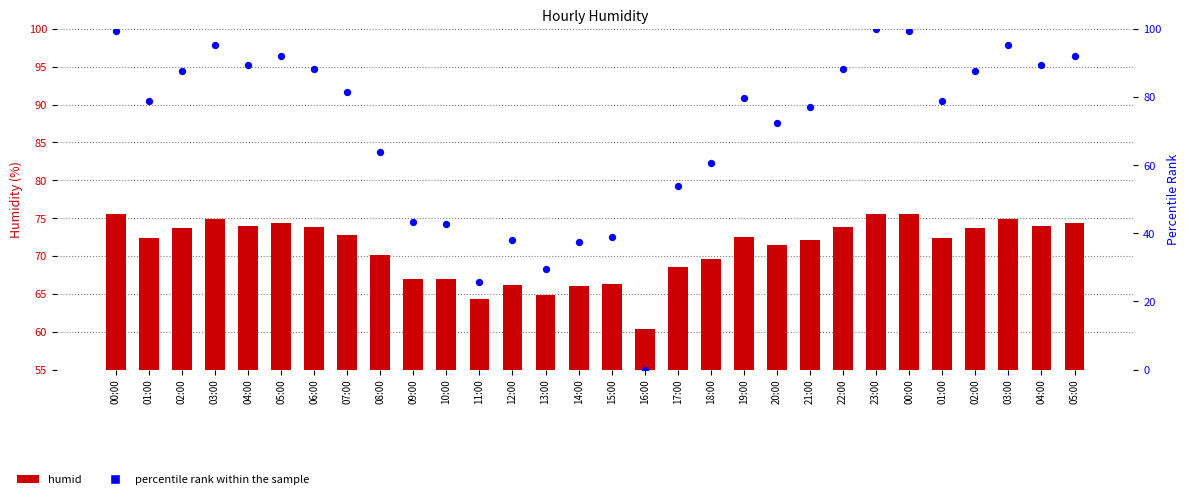

Is the value of humid at 01:00 greater than the value of percentile rank within the sample at 03:00?

No